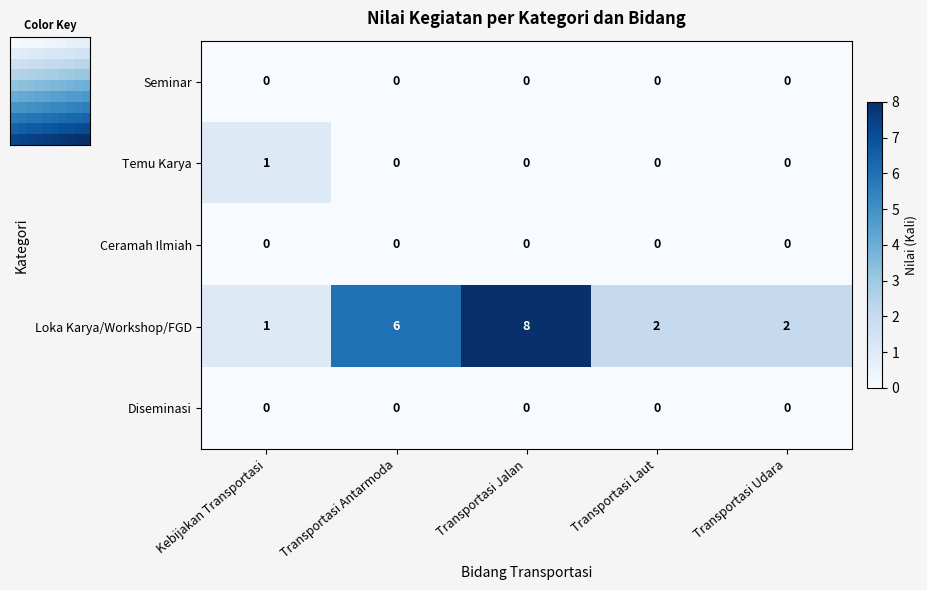

The Ceramah Ilmiah series shows 0 at Kebijakan Transportasi. True or false?

True